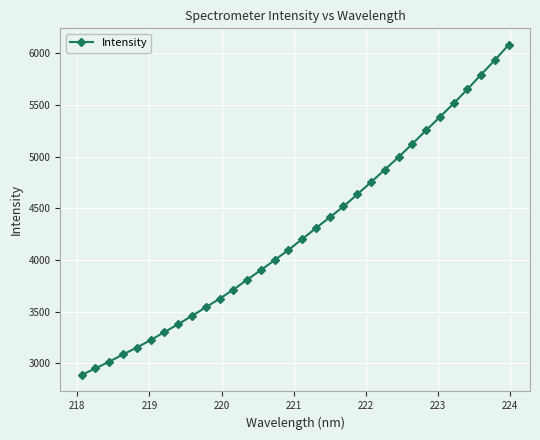

What is the sum of all values?

136584.3